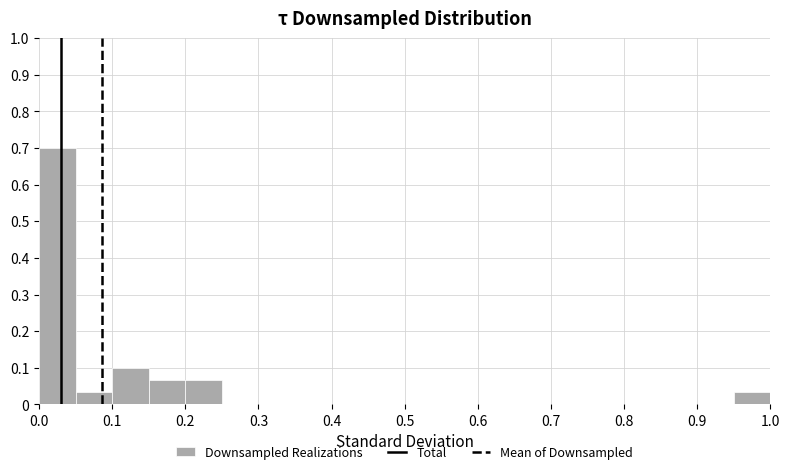

Reading left to right, list every bar in this chart as the range it spans on the x-axis followed by its height. The values are not printed on the chart, so give them approximately, as read against the axis.

0.00 to 0.05: 0.70
0.05 to 0.10: 0.03
0.10 to 0.15: 0.10
0.15 to 0.20: 0.07
0.20 to 0.25: 0.07
0.25 to 0.30: 0
0.30 to 0.35: 0
0.35 to 0.40: 0
0.40 to 0.45: 0
0.45 to 0.50: 0
0.50 to 0.55: 0
0.55 to 0.60: 0
0.60 to 0.65: 0
0.65 to 0.70: 0
0.70 to 0.75: 0
0.75 to 0.80: 0
0.80 to 0.85: 0
0.85 to 0.90: 0
0.90 to 0.95: 0
0.95 to 1.00: 0.03